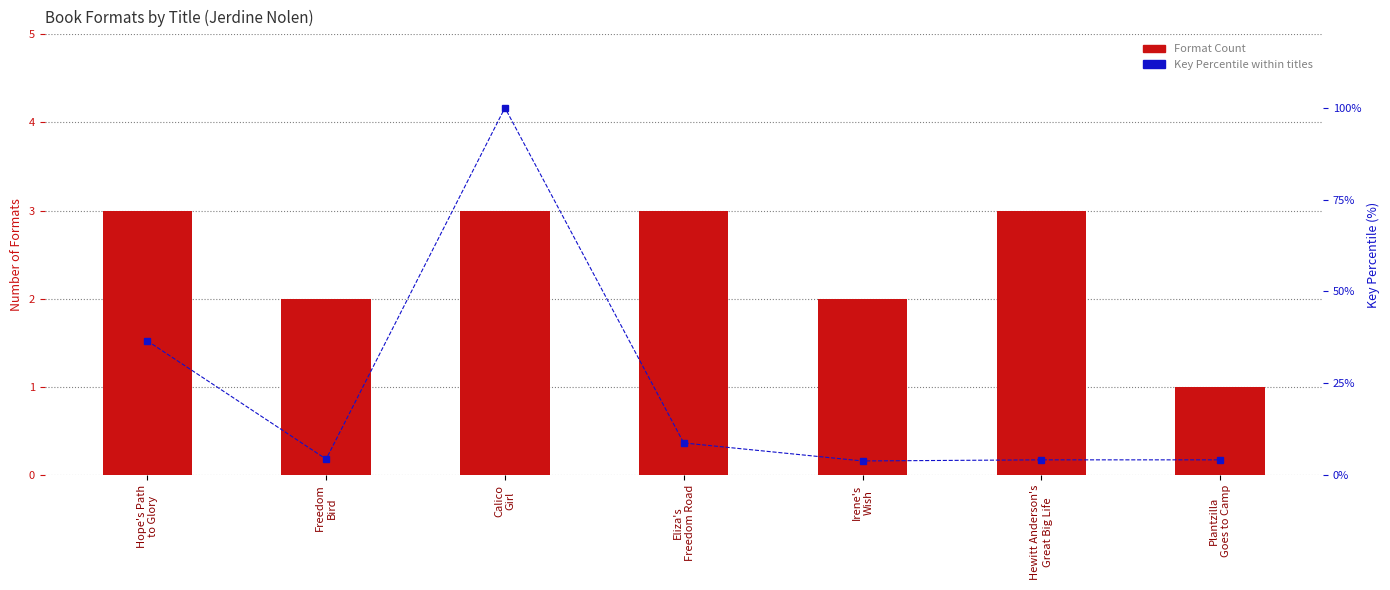

Which series changed the most between Hope's Path
to Glory and Plantzilla
Goes to Camp?

Key Percentile